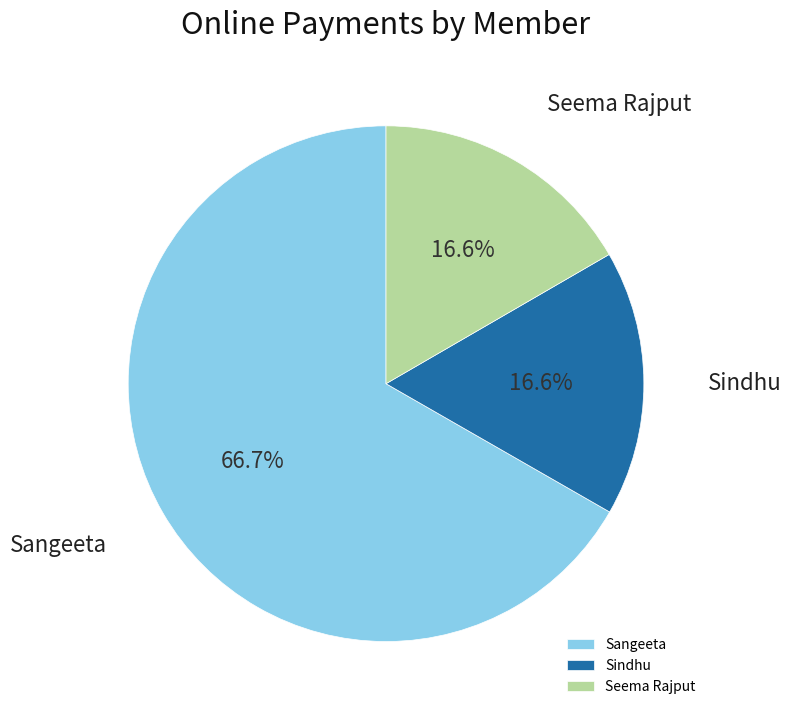

What is the largest slice in the pie chart?

Sangeeta